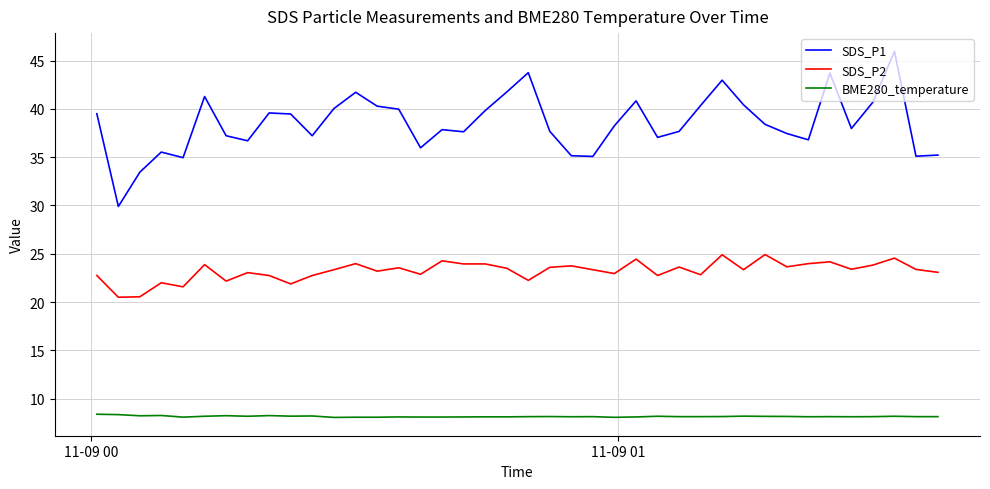

Count the number of categories in the chart.

40